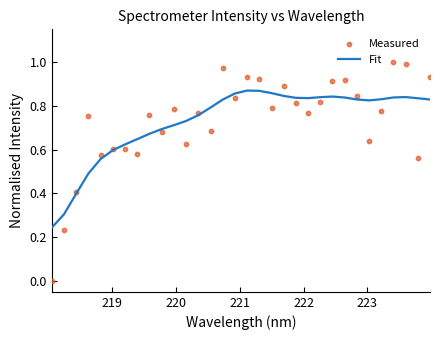

At how many categories does at least one series exceed 0?

32